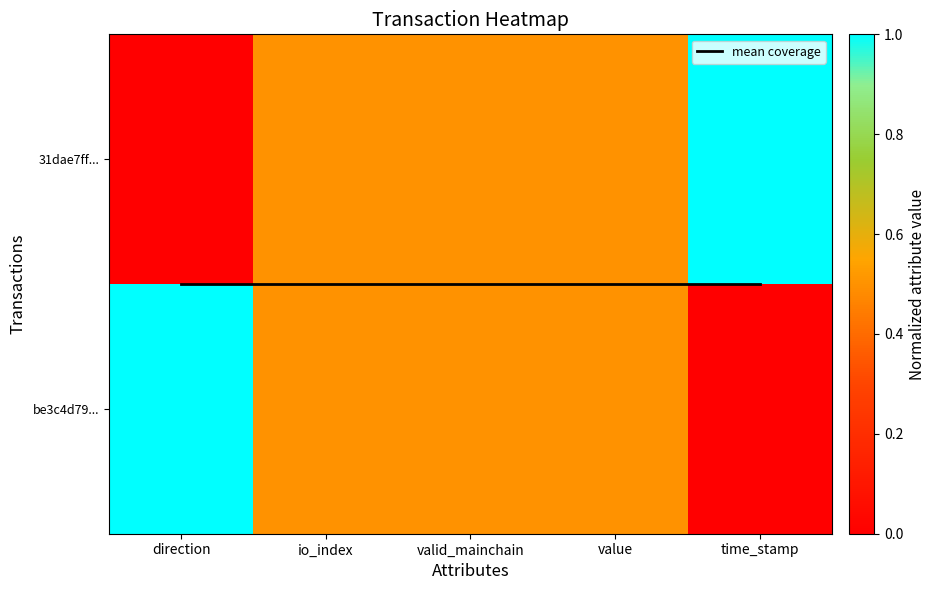

What is the difference between the maximum and minimum values in the be3c4d79... series?

1.0